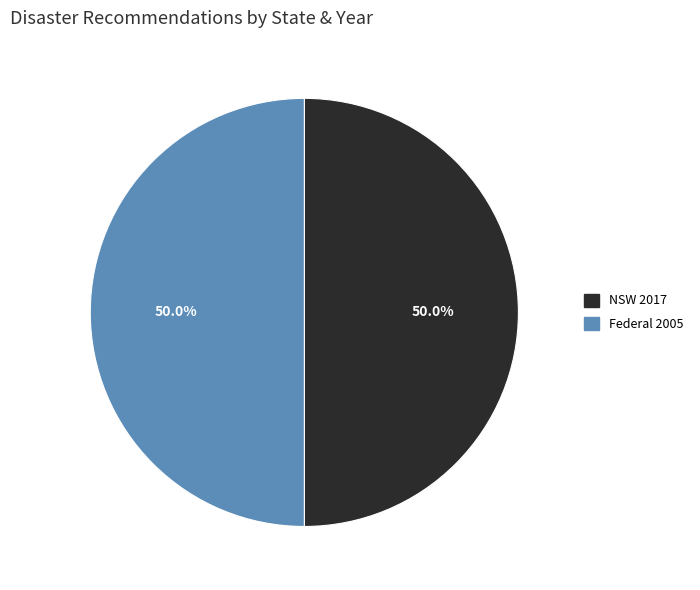

How many slices are in this pie chart?

2